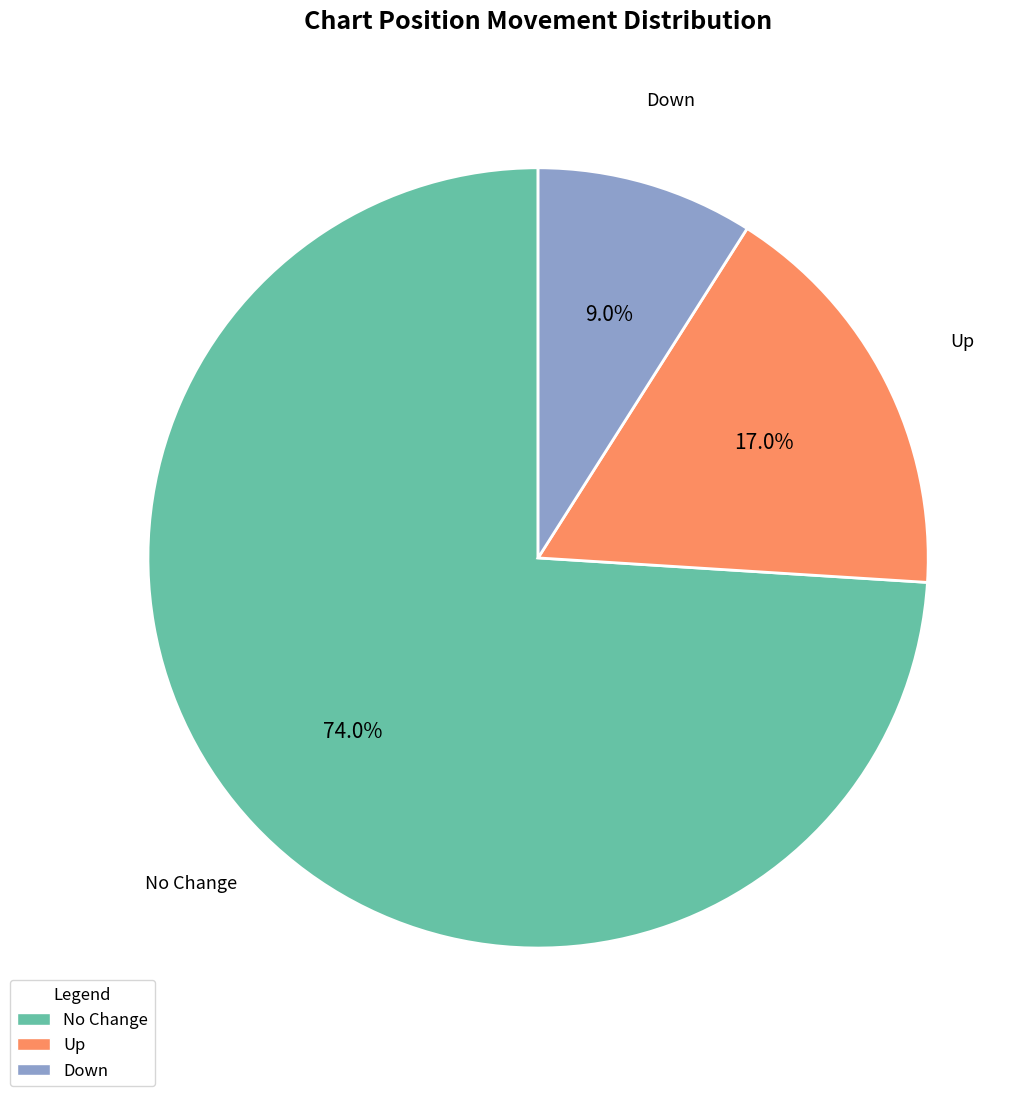

How many slices are in this pie chart?

3